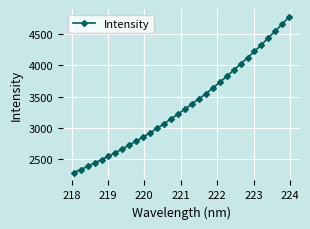

Does the chart have visible grid lines?

Yes